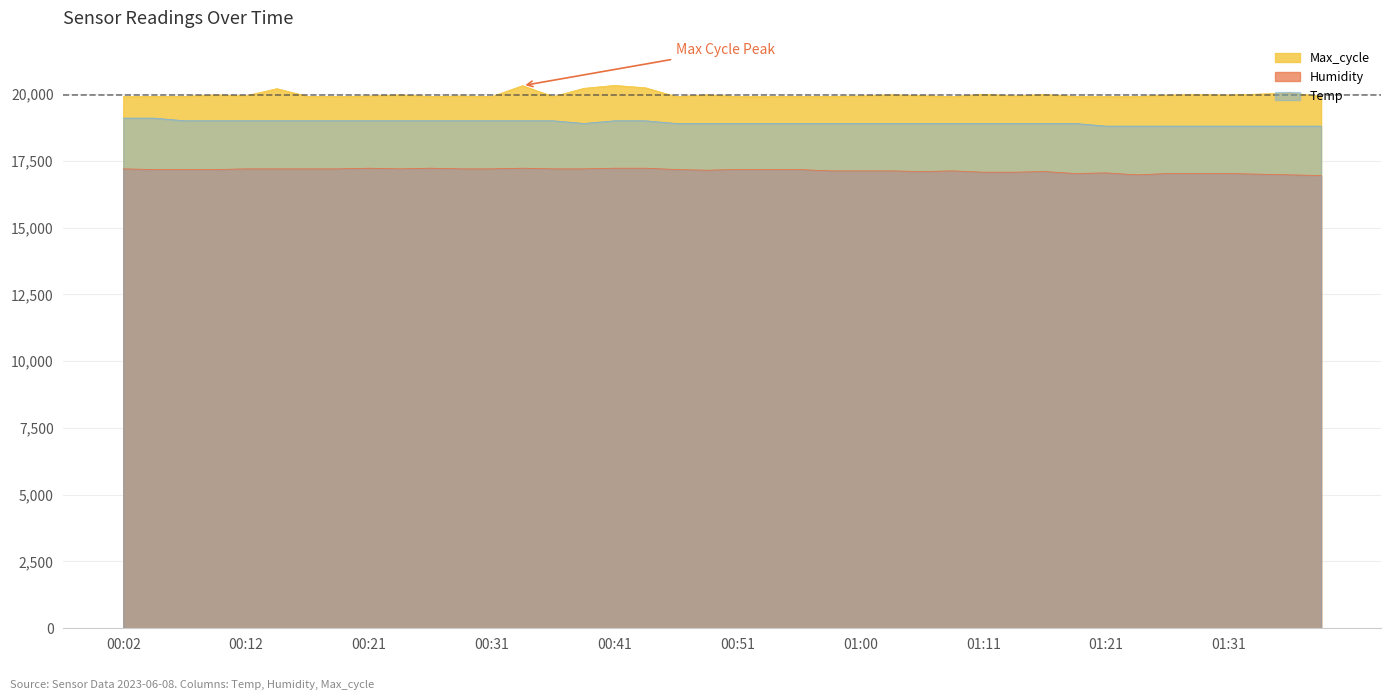

Where does the Humidity series first go above 17175?

00:02